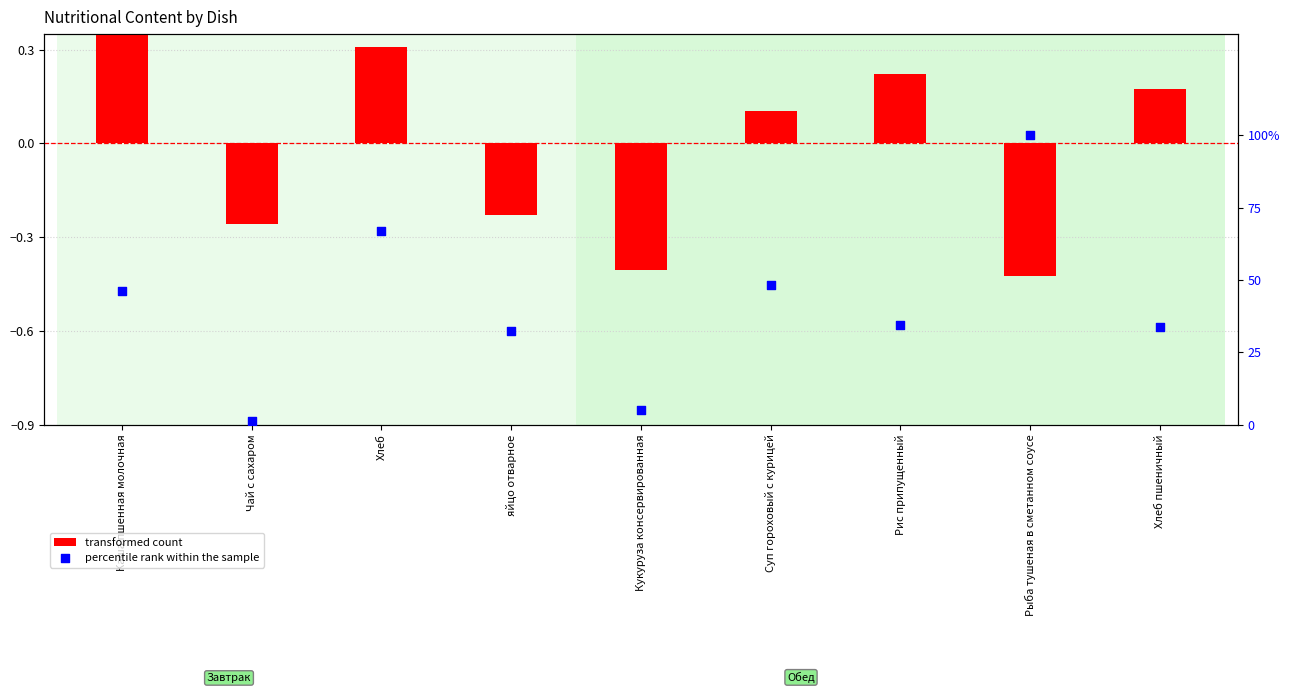

Which series contains the highest Y value?

percentile rank within the sample